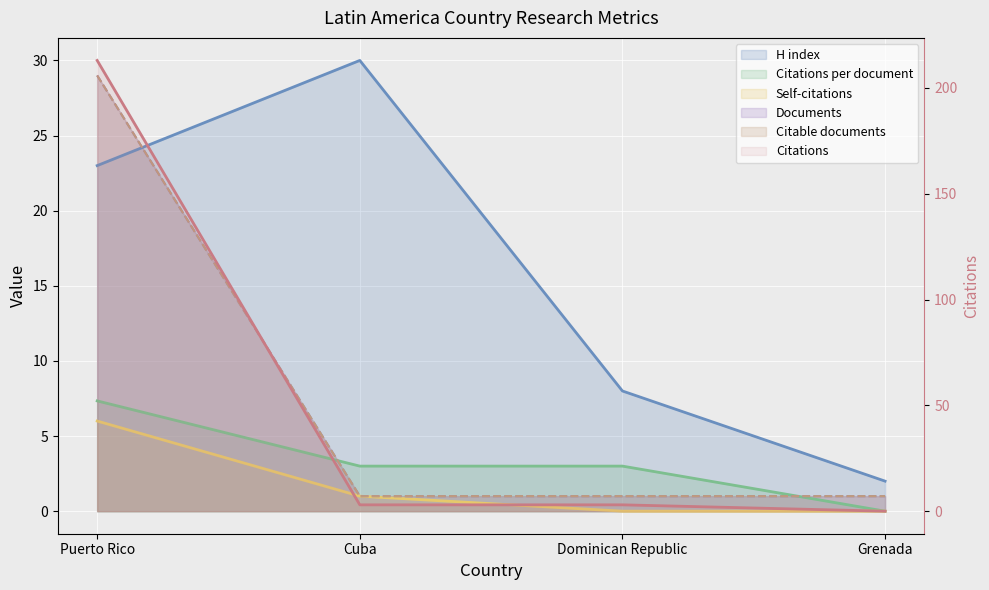

What position from the right is Dominican Republic?

2